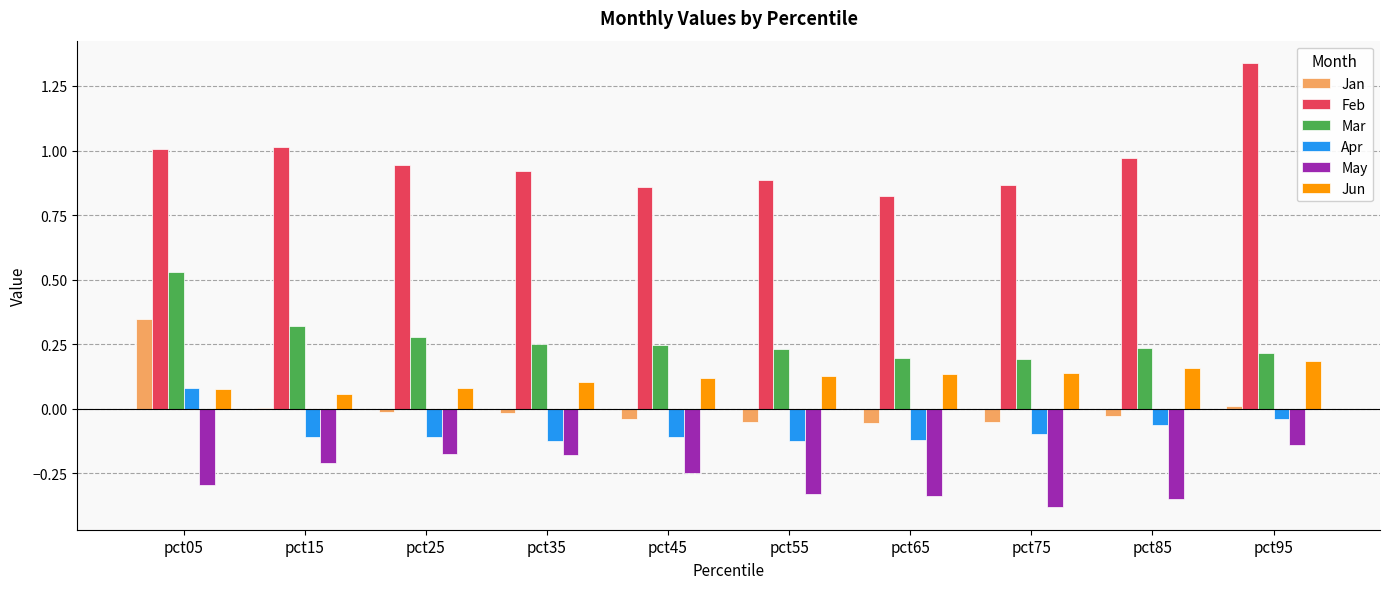

Which category has the highest value in the Apr series?

pct05